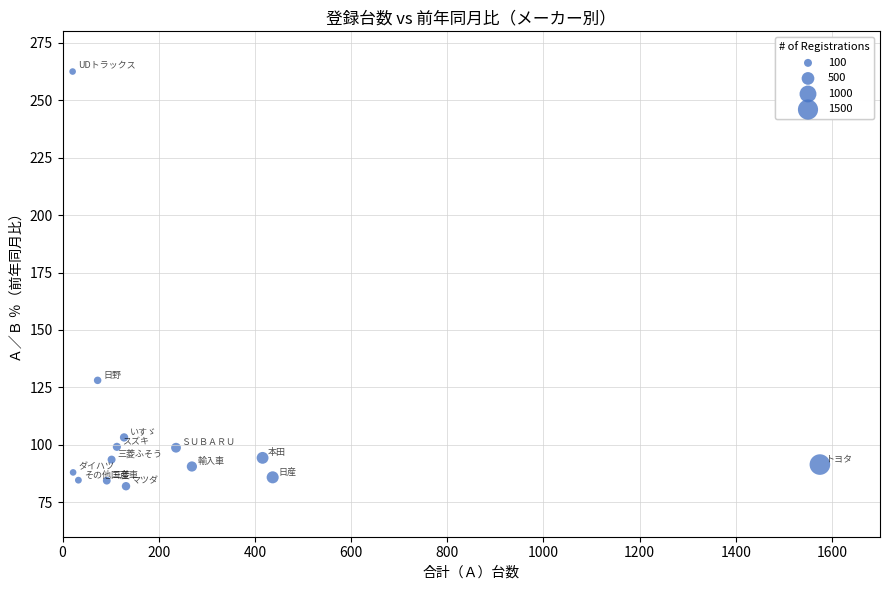

What Y value in the scatter plot is closest to 172?

128.1